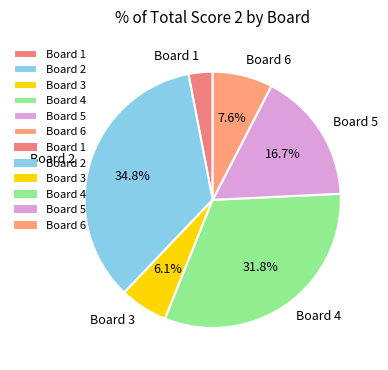

The Board 3 slice represents 6% of the pie. True or false?

True